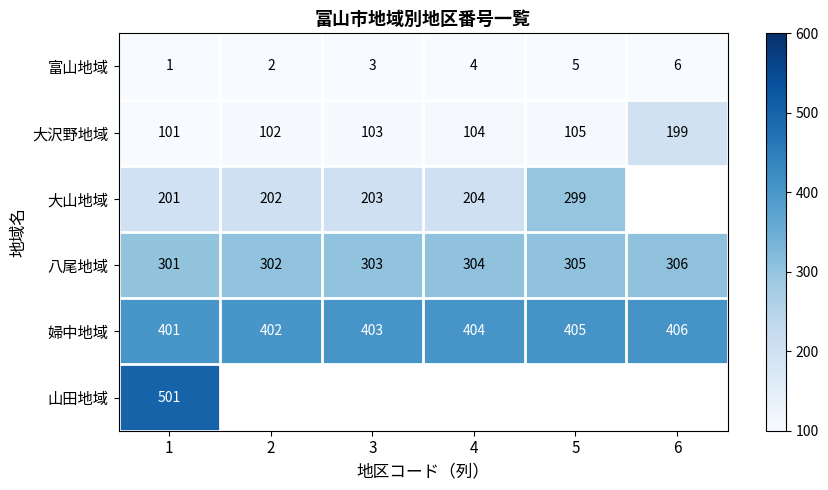

What is the difference between the second highest and minimum values in the 富山地域 series?

4